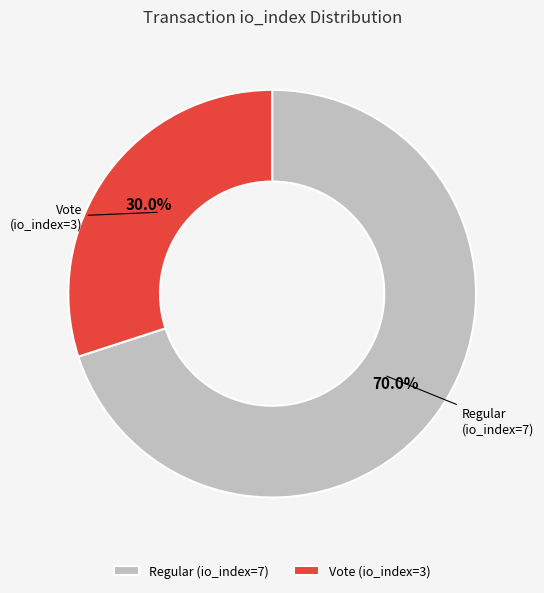

Is there a majority slice in this chart?

Yes